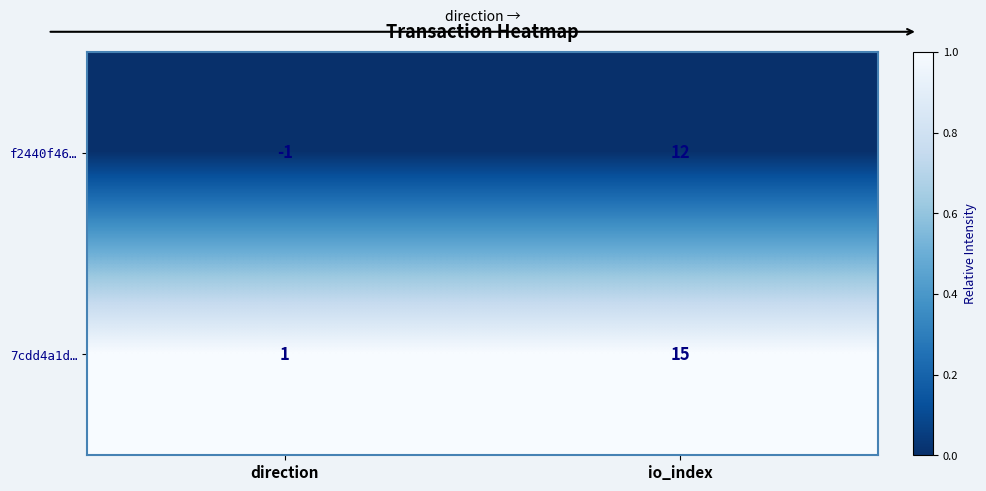

Which series has the largest range (max minus min)?

7cdd4a1d…